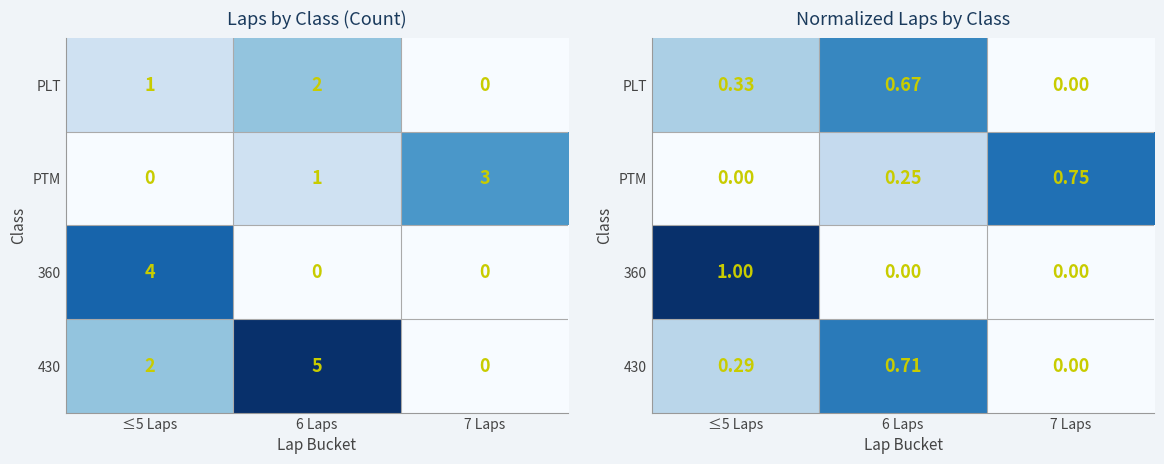

Which series has the widest spread of values?

360